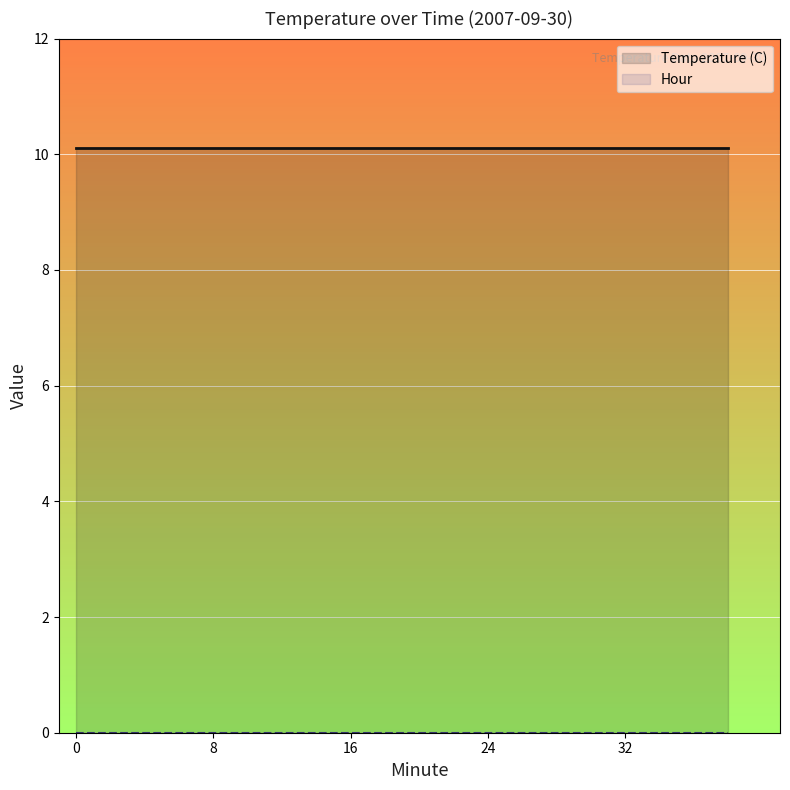

Is it true that Temperature (C) equals 10.1 at 7?

True